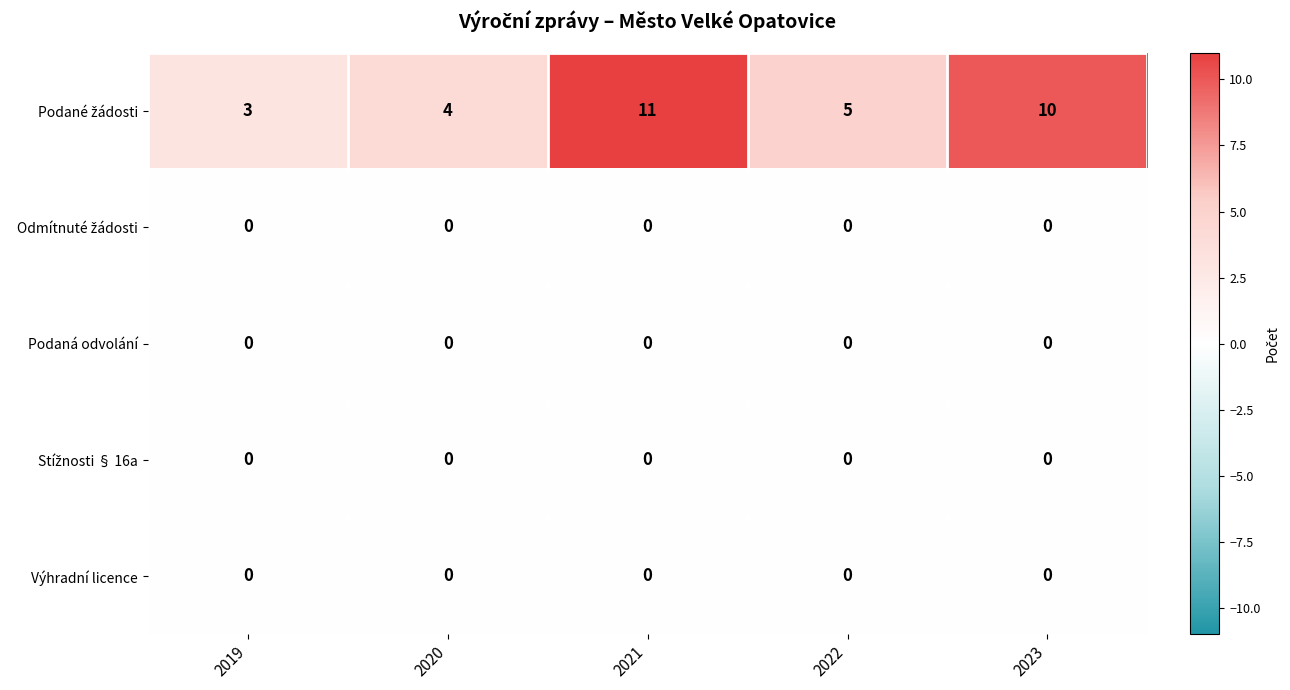

Which category has the highest value across all series?

2021